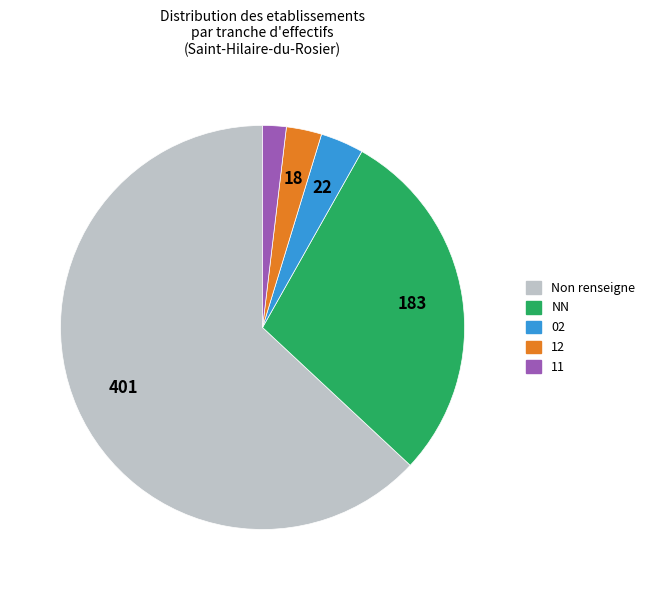

Is the sum of NN and 02 greater than half?

No